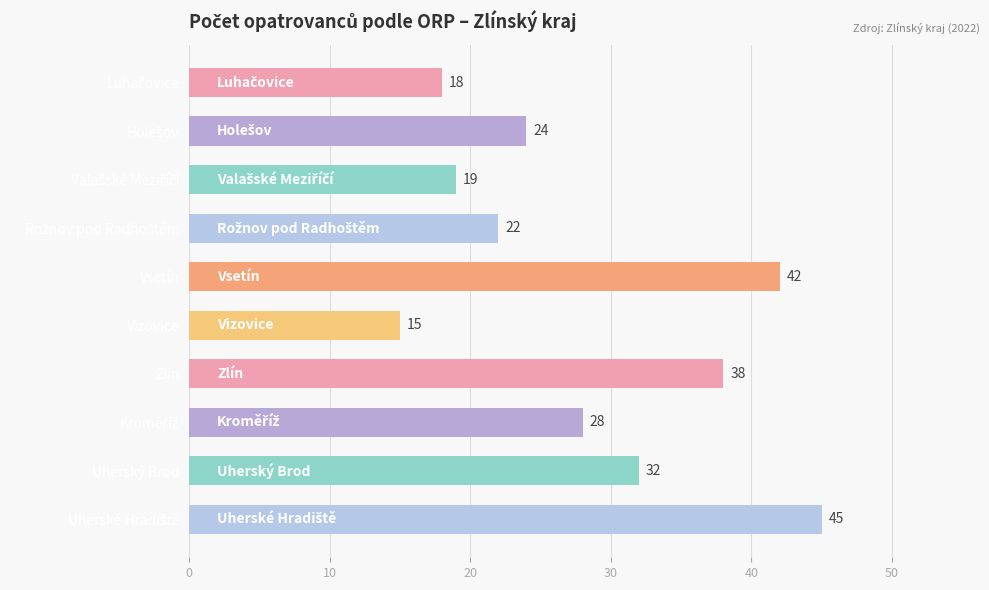

At which category does the chart reach its minimum across all series?

Vizovice